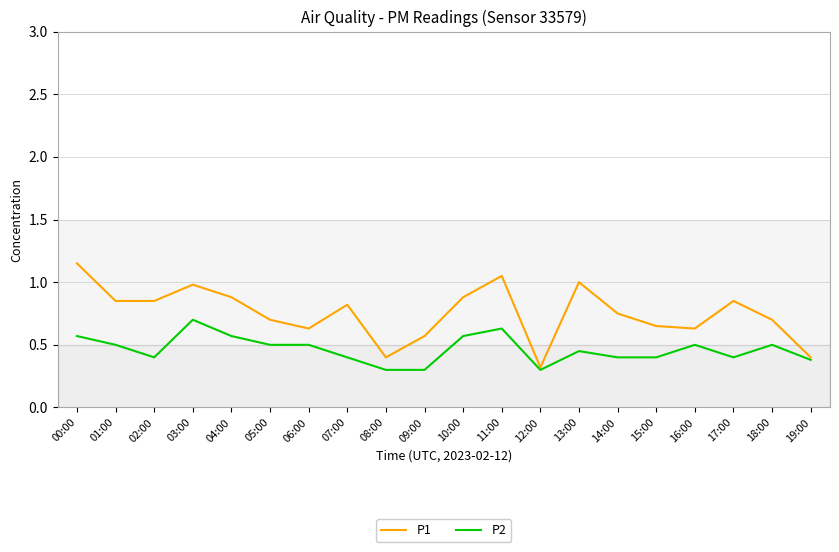

Which series has the widest spread of values?

P1